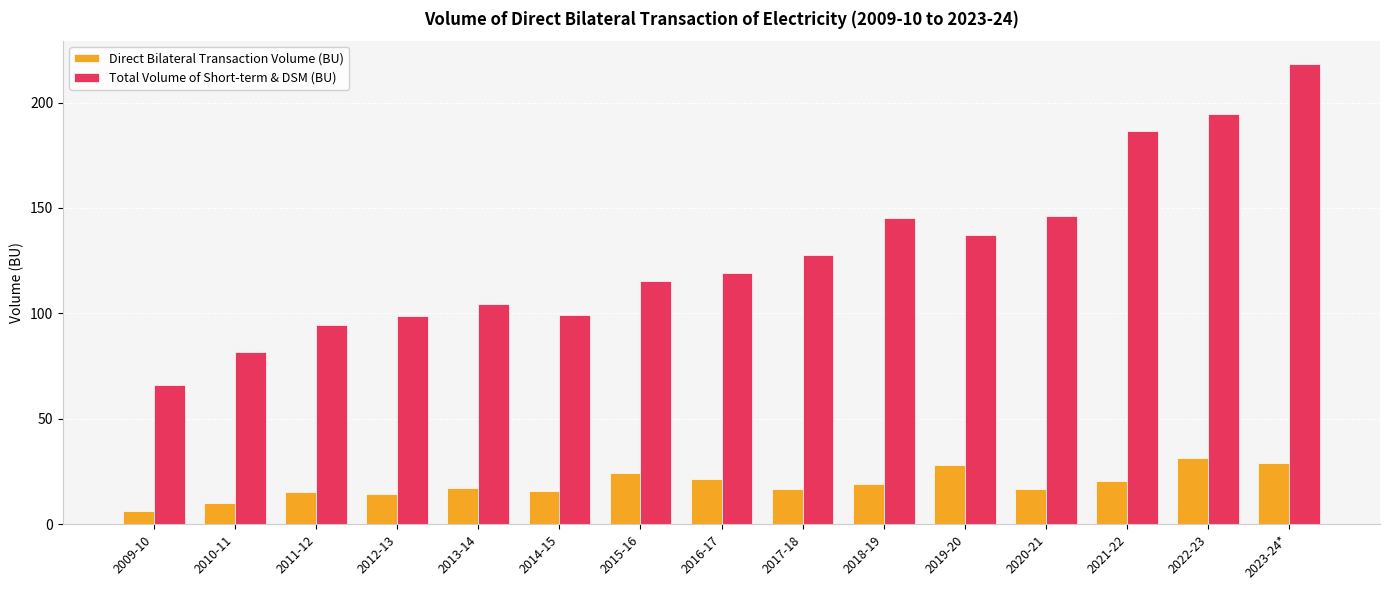

Which series changed the most between 2019-20 and 2022-23?

Total Volume of Short-term & DSM (BU)